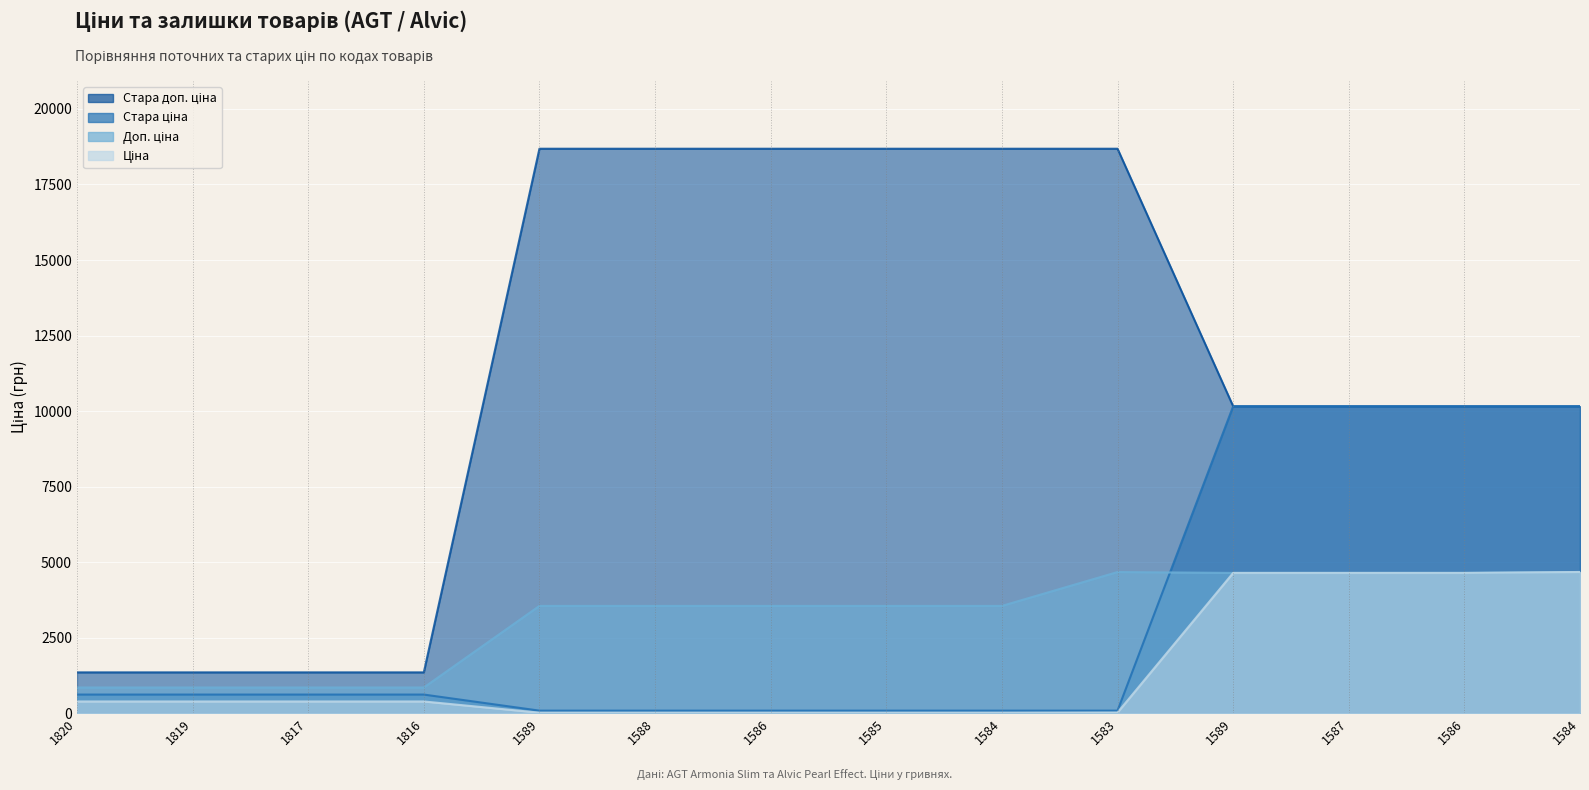

True or false: Ціна and Стара ціна cross at least once.

False